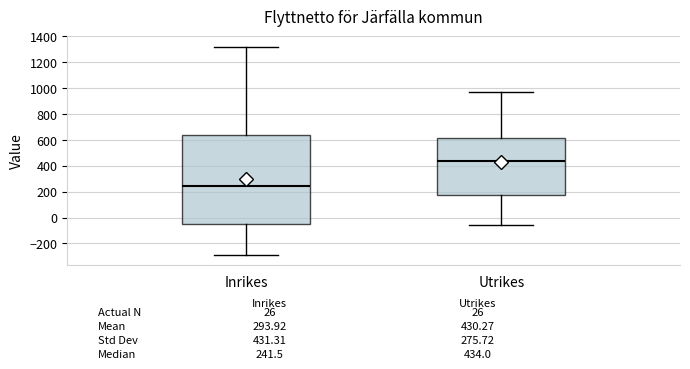

Which box is the tallest, from its lower edge to its upper edge?

Inrikes